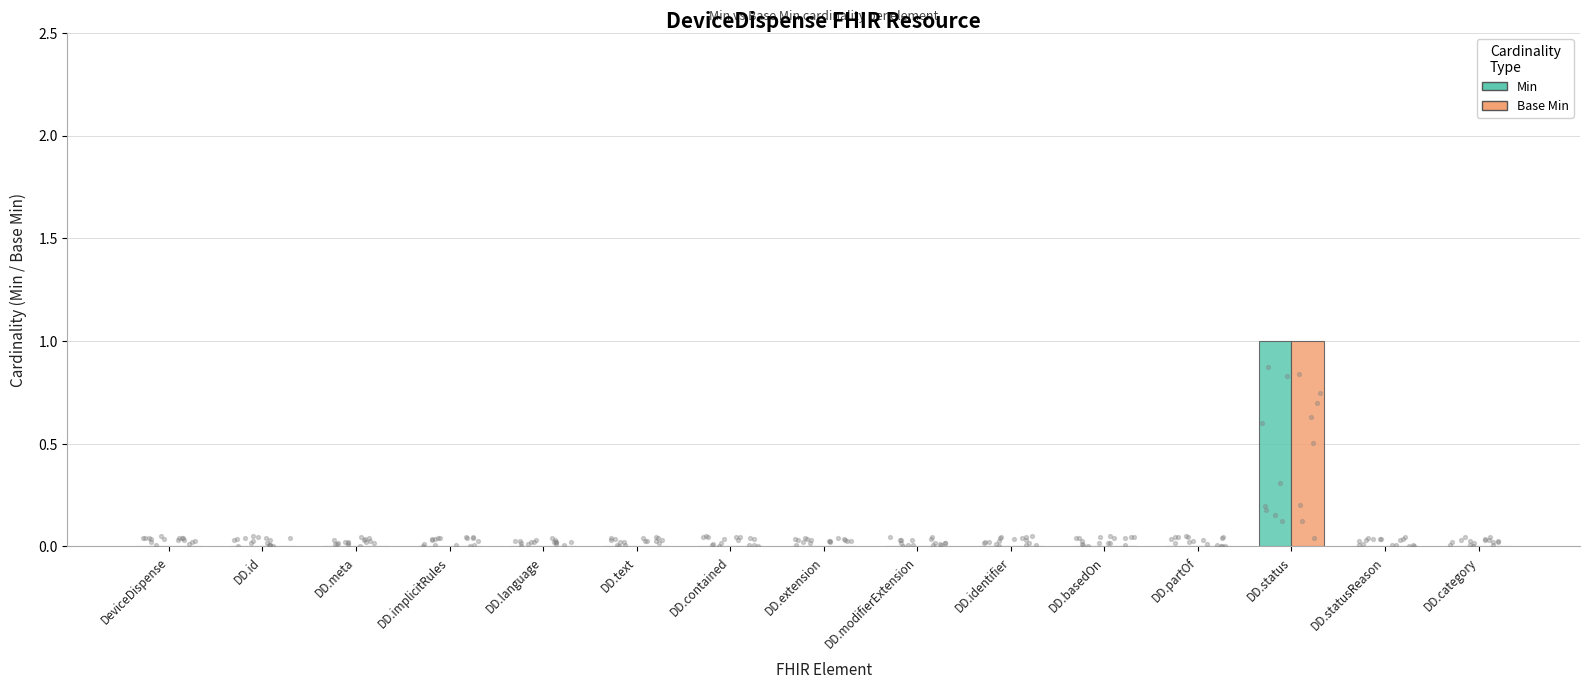

Which series has the largest Y range (max minus min)?

Min